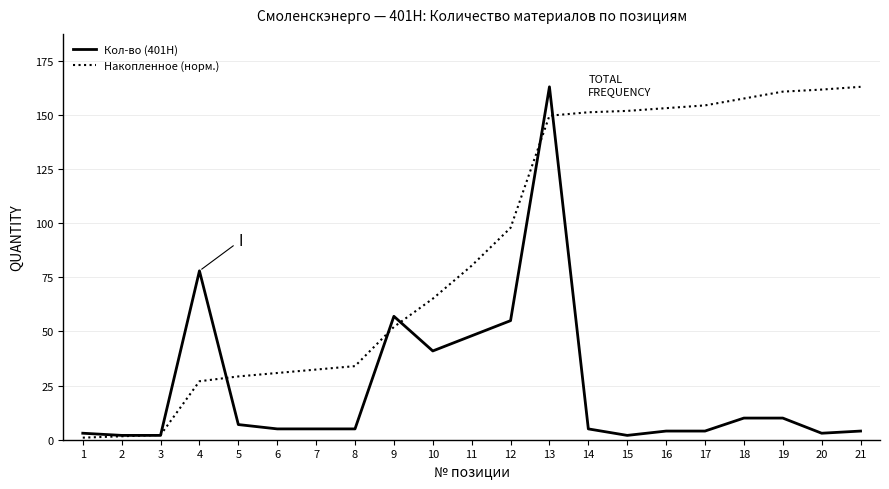

Which series ends up on top after the final intersection of Кол-во (401H) and Накопленное (норм.)?

Накопленное (норм.)